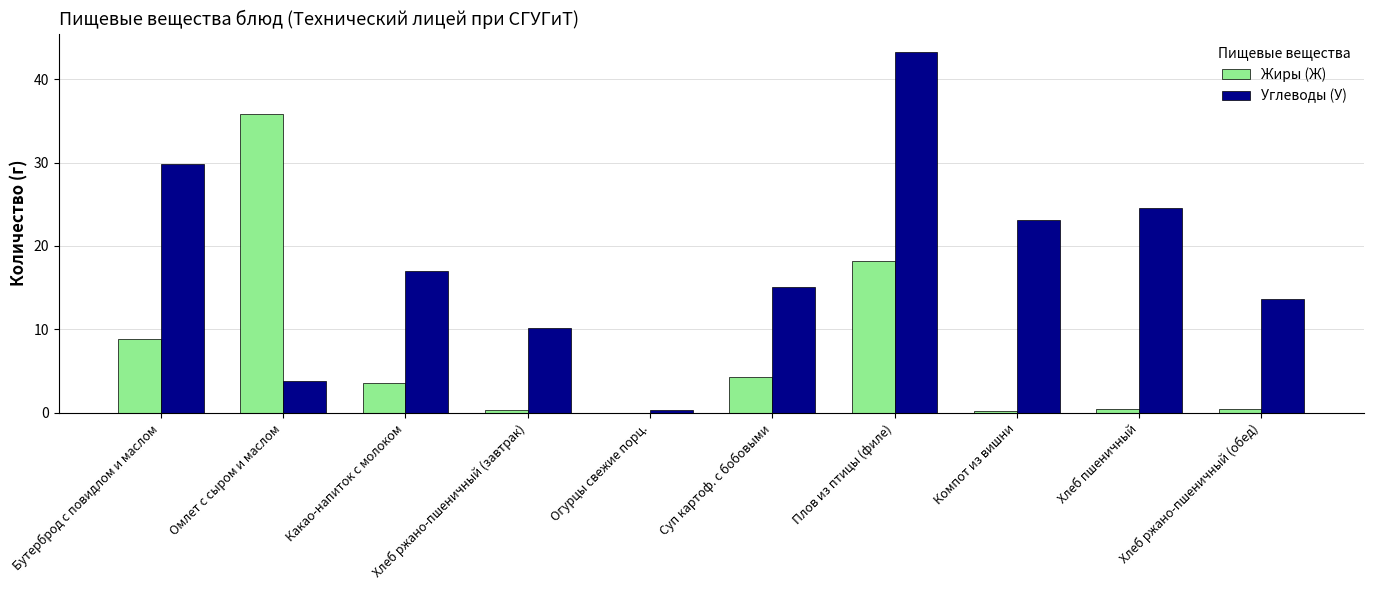

Count the number of categories in the chart.

10